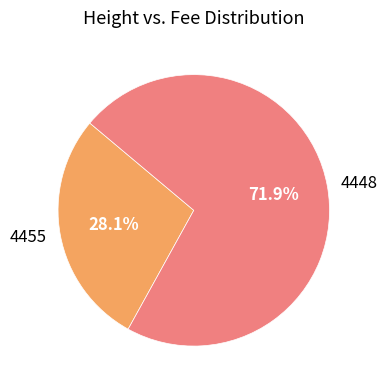

To the nearest percent, what is the average slice percentage?

50%